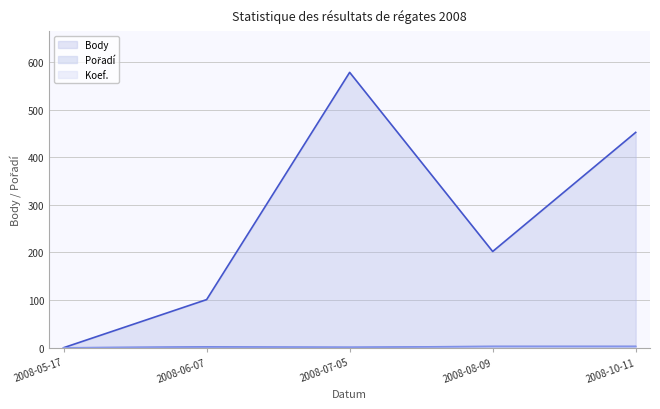

True or false: Koef. and Pořadí cross at least once.

False